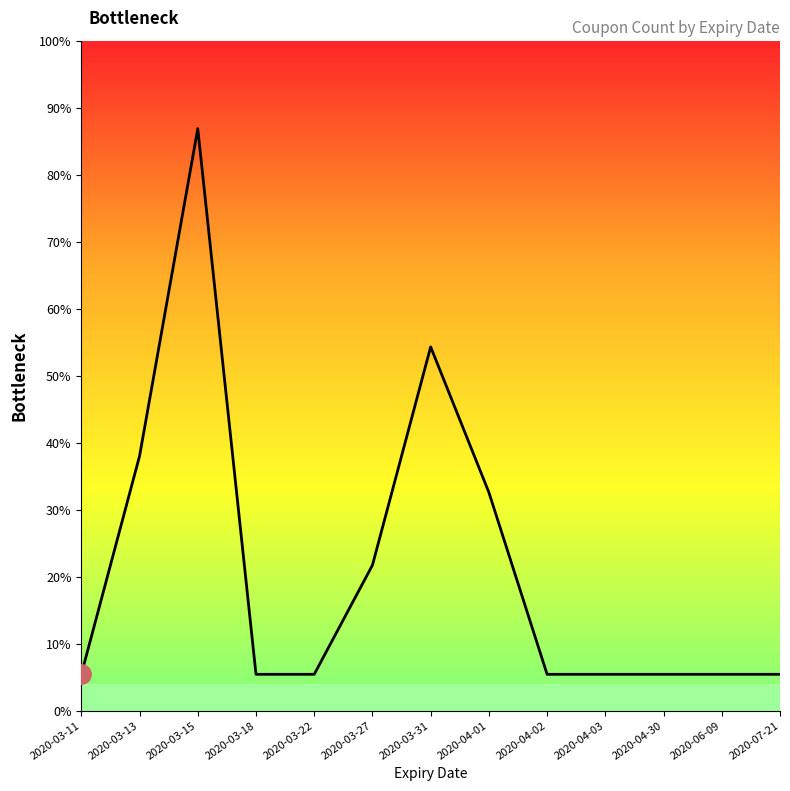

Is this an area chart (filled region under the line)?

Yes